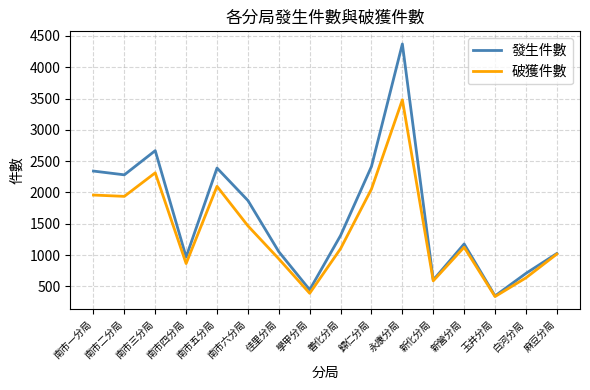

List the series in order of their peak value, highest first.

發生件數, 破獲件數